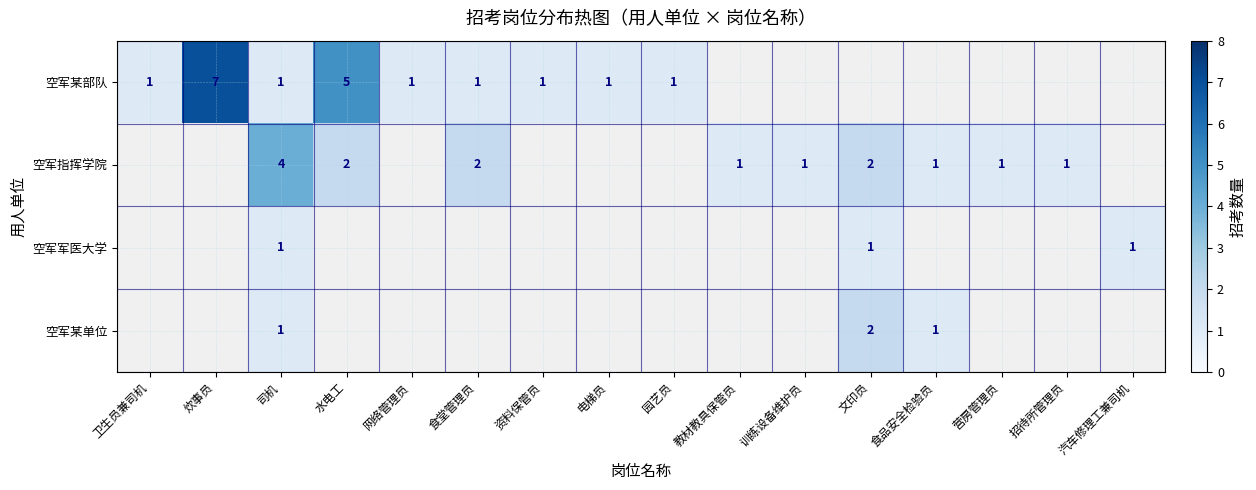

The value of 空军某单位 at 司机 is 0.5. True or false?

False